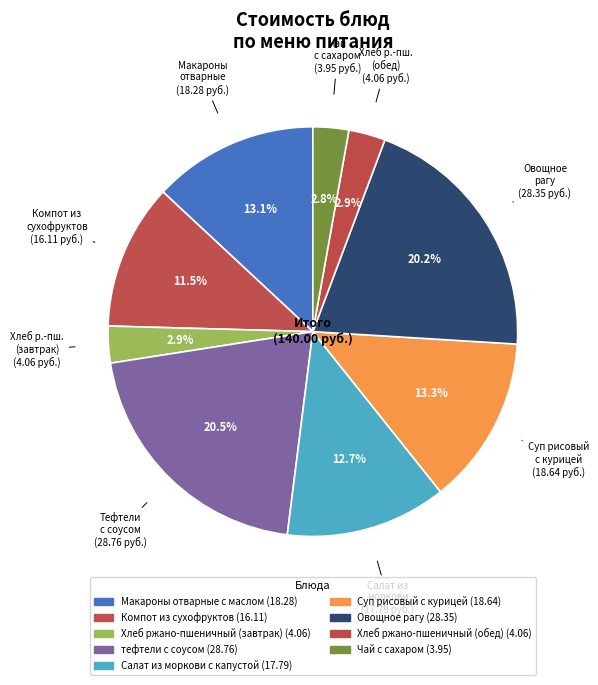

Is Овощное рагу the majority of the pie?

No